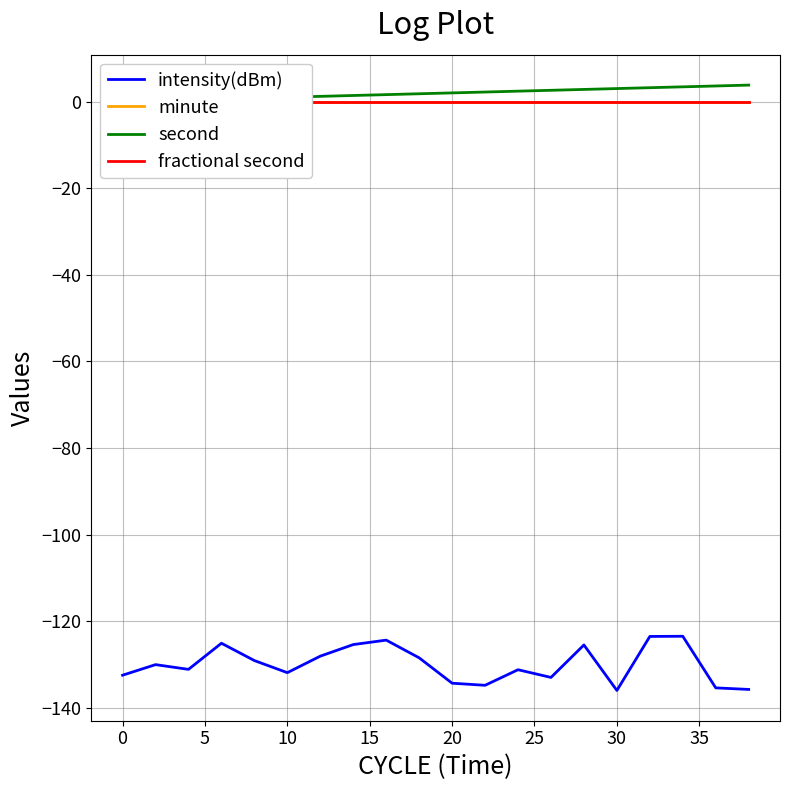

True or false: minute and fractional second cross at least once.

False